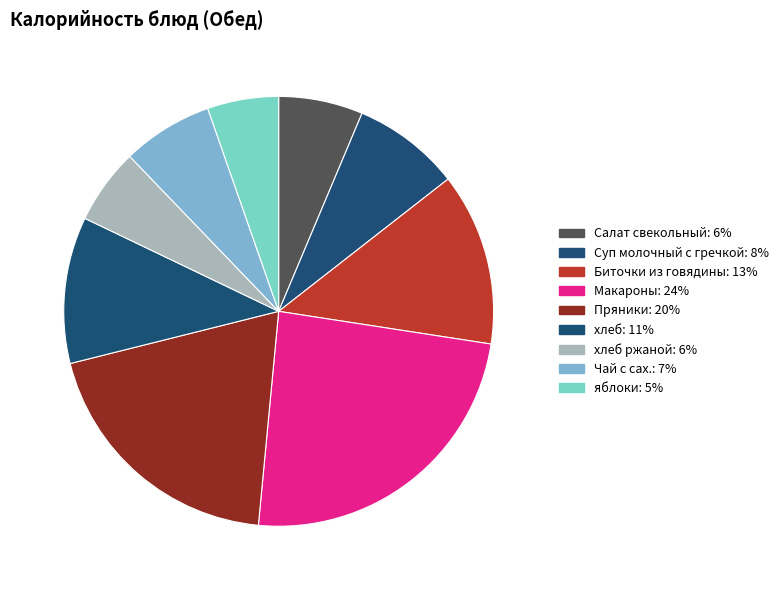

Count the number of slices in the pie.

9